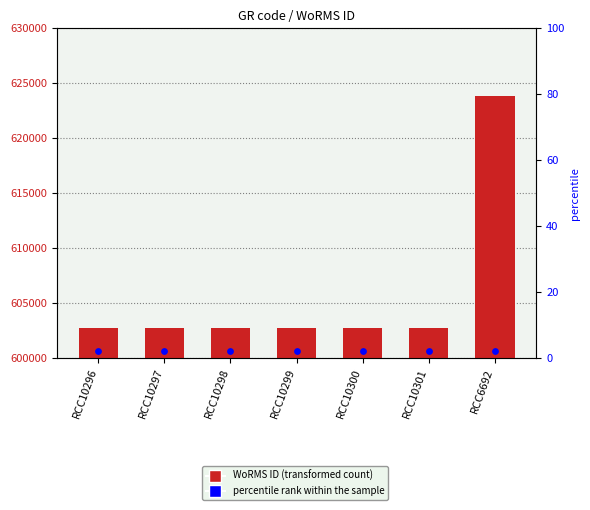

Which series has the largest total across all categories?

WoRMS ID